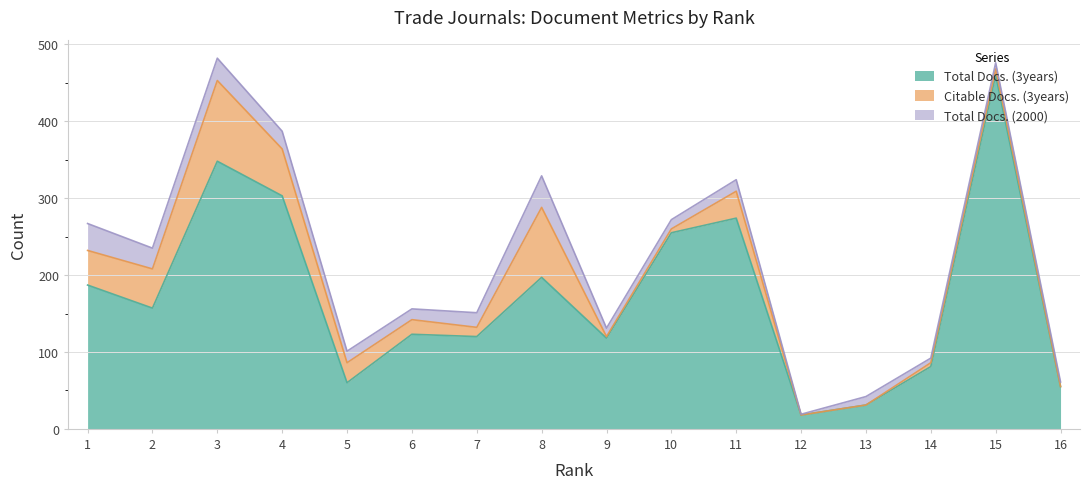

Reading right to left, list all the values displayed in this chart.

Total Docs. (3years): 16=55	15=460	14=81	13=31	12=18	11=274	10=255	9=118	8=197	7=120	6=123	5=60	4=303	3=348	2=157	1=187
Citable Docs. (3years): 16=0	15=8	14=5	13=0	12=0	11=35	10=5	9=2	8=91	7=12	6=19	5=26	4=61	3=105	2=51	1=45
Total Docs. (2000): 16=6	15=8	14=6	13=11	12=1	11=15	10=12	9=11	8=41	7=19	6=14	5=15	4=23	3=29	2=27	1=35